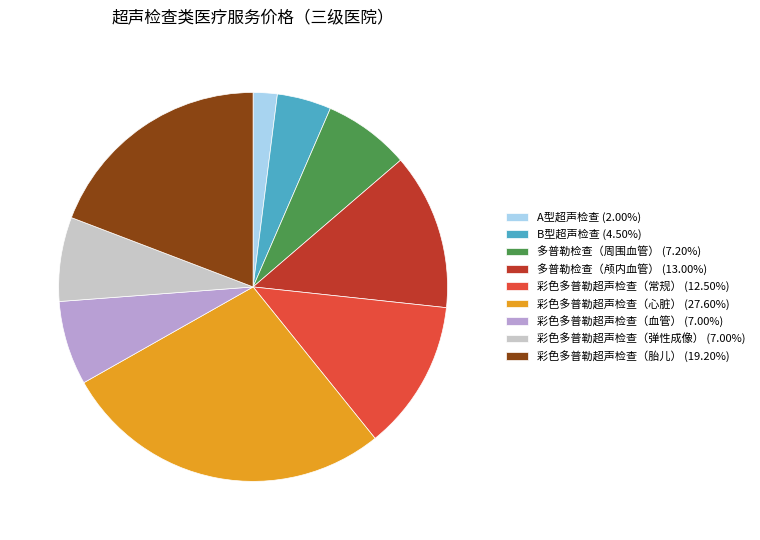

Do B型超声检查 (4.50%) and 彩色多普勒超声检查（心脏） (27.60%) together represent more than half of the pie?

No